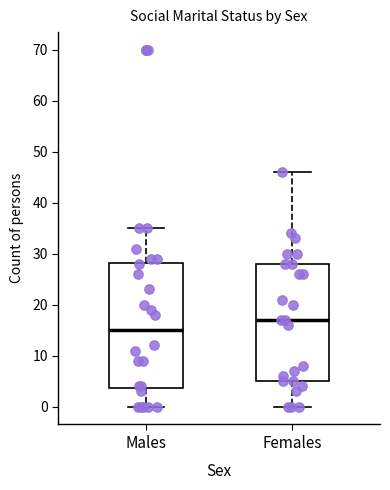

Which box's median line is the lowest?

Males